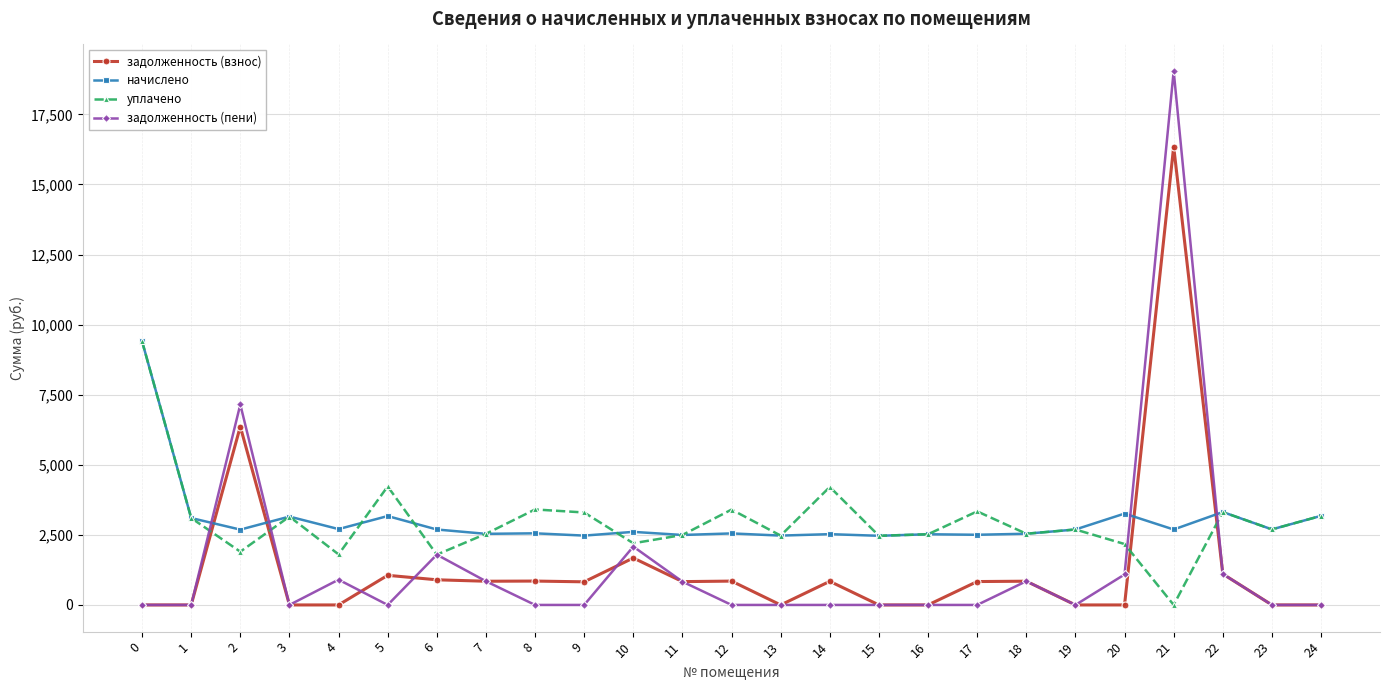

What is the spread (max minus min) of values at 12?

3401.9